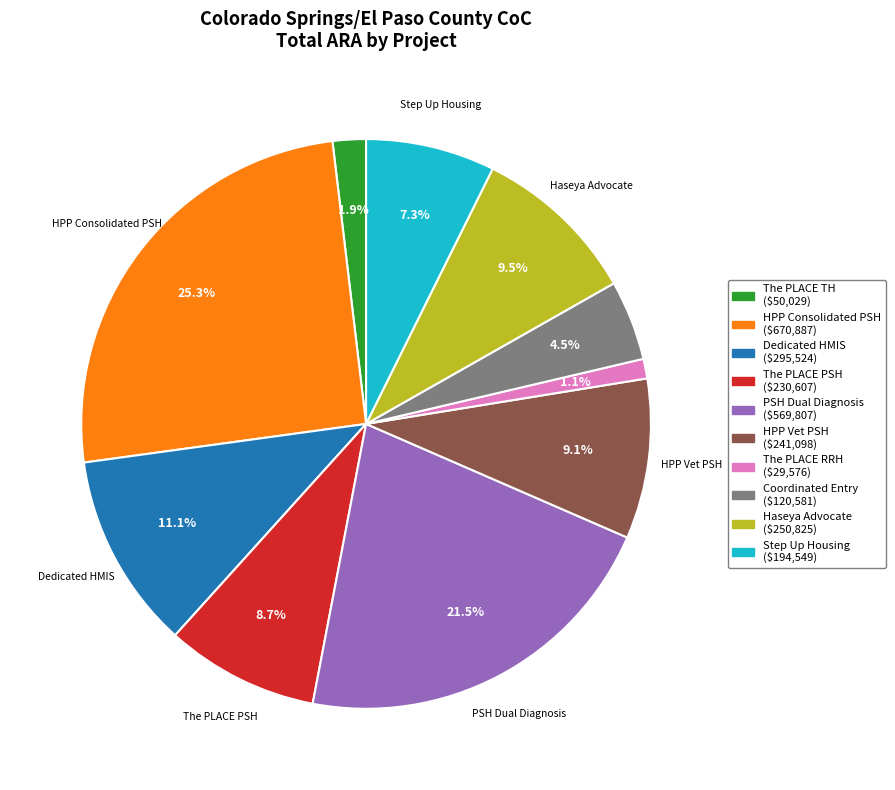

Which slice is the smallest?

The PLACE RRH